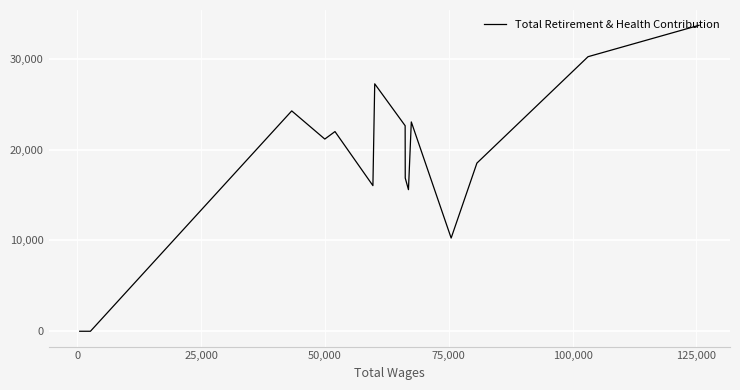

How many values are below 18509?

8